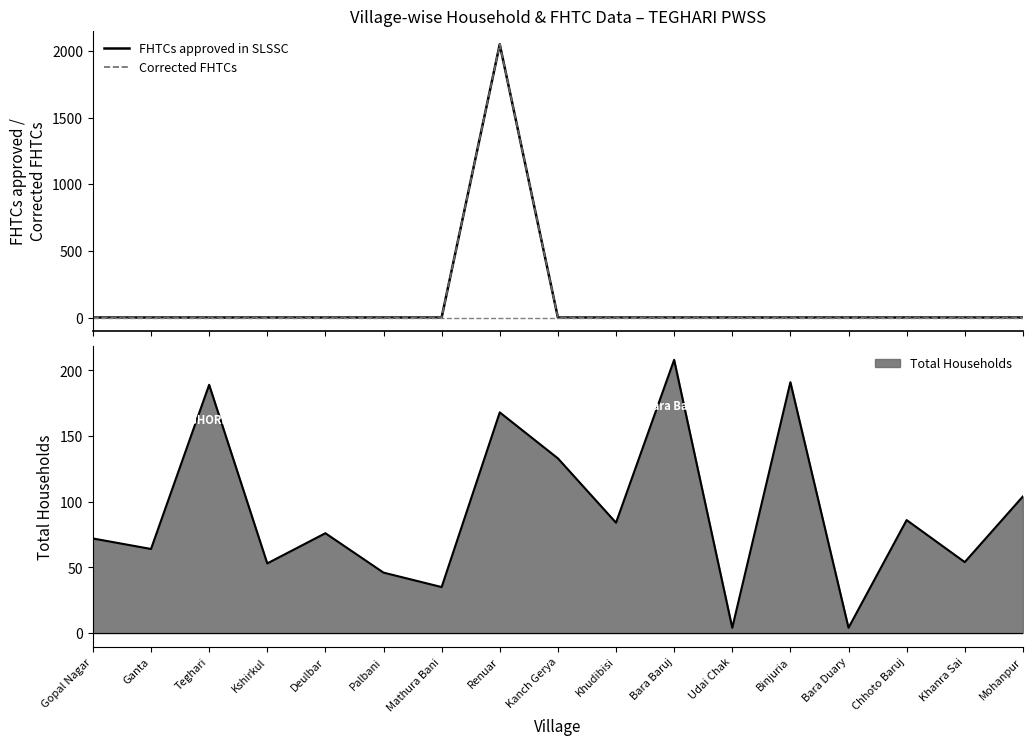

The Total Households series shows 80 at Palbani. True or false?

False